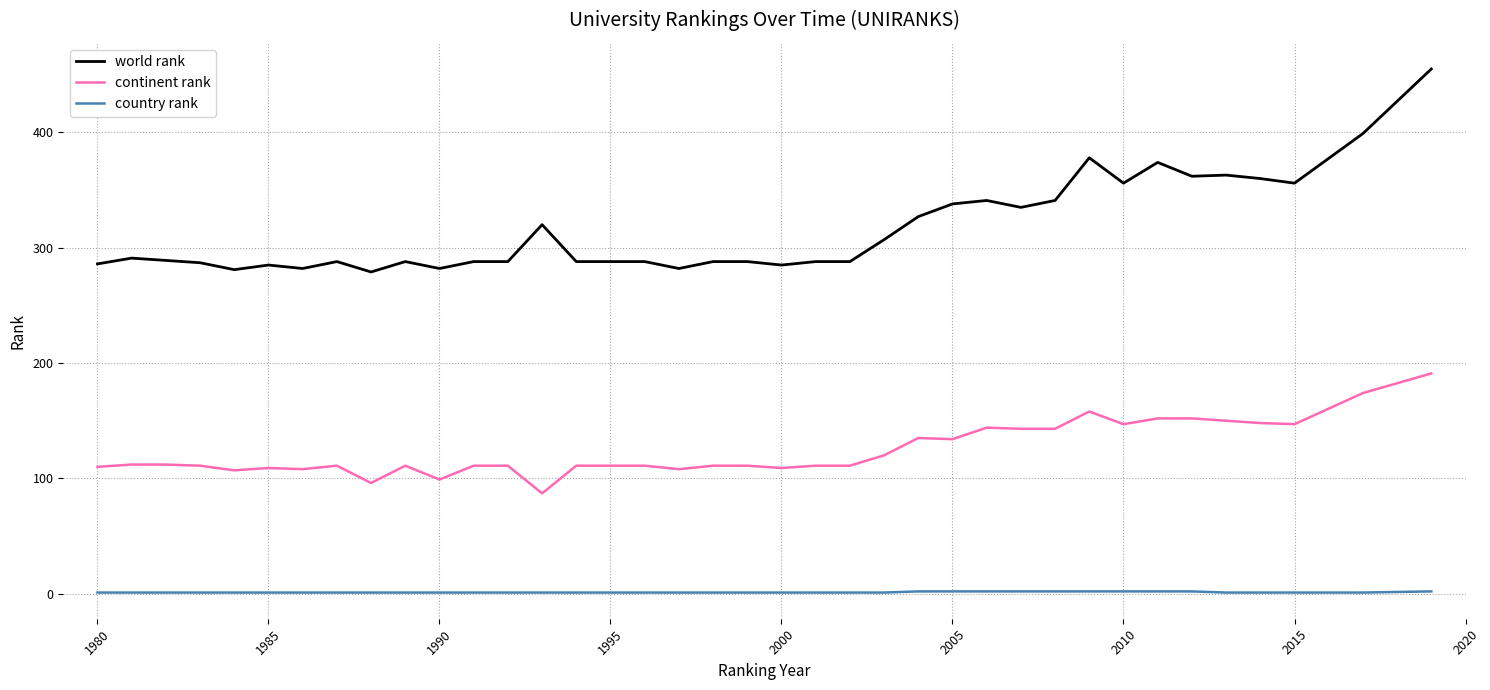

Which series has the largest total across all categories?

world rank